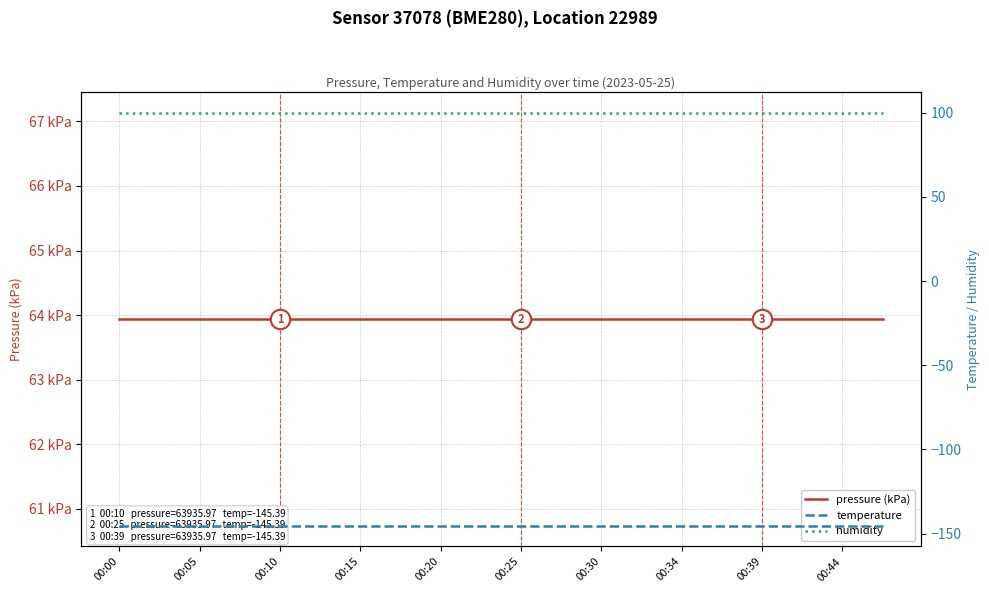

What is the label of the 19th point from the right?

00:05